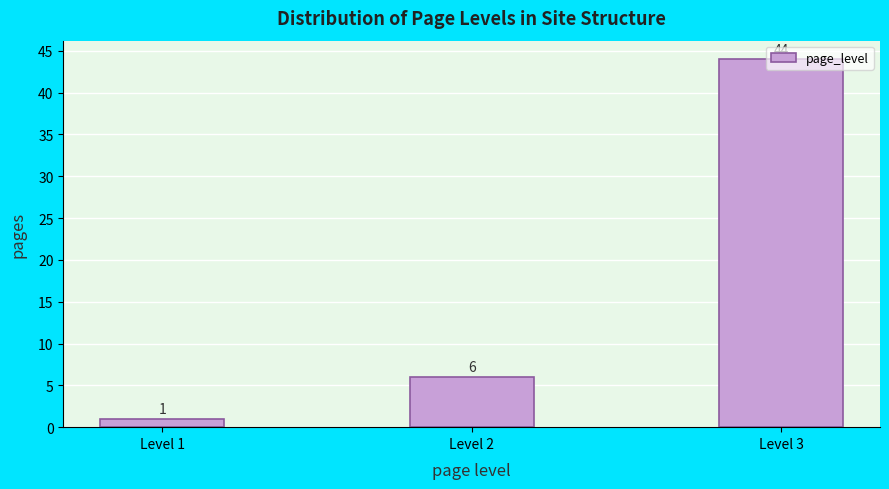

What is the value of the 1st bar from the left?

1